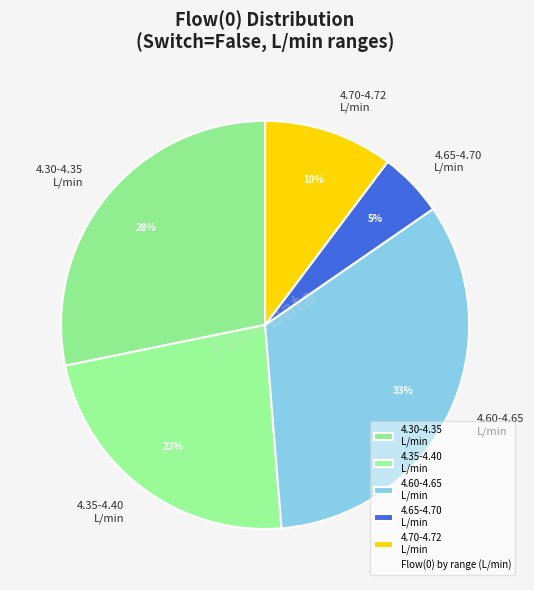

What is the smallest slice in the pie chart?

4.65-4.70 L/min